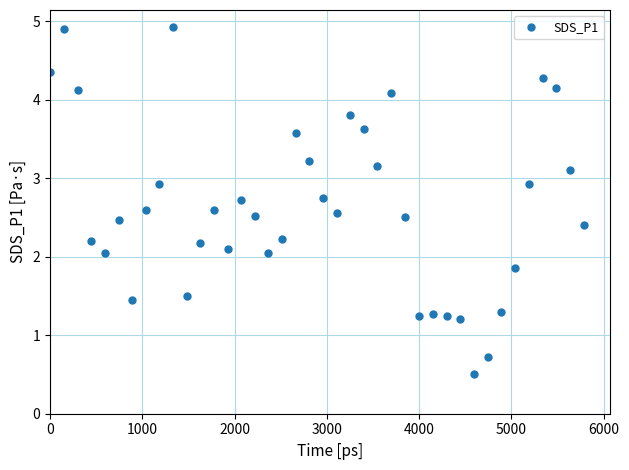

What is the average value?

2.6